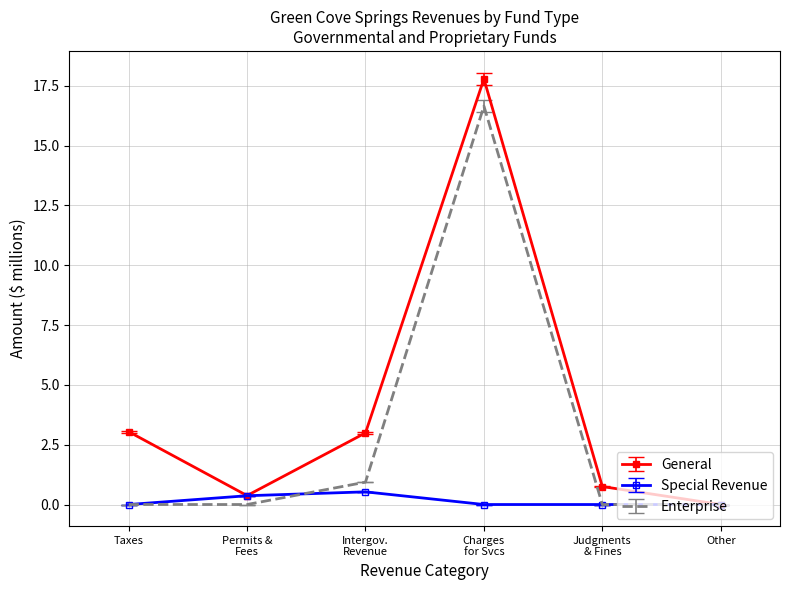

Which series has the largest total across all categories?

General